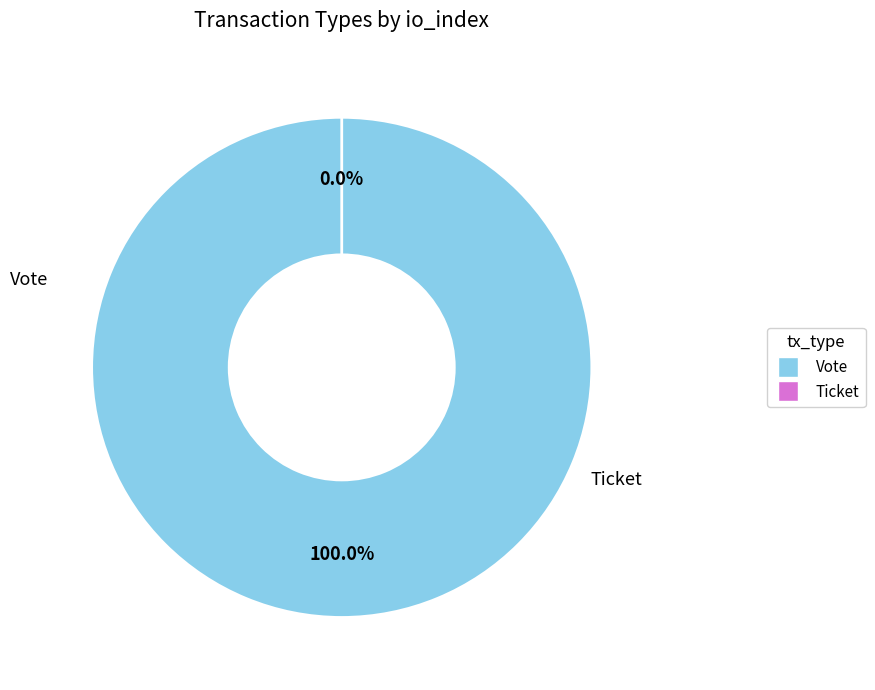

To the nearest percent, what is the difference between the Ticket and Vote slice percentages?

100%